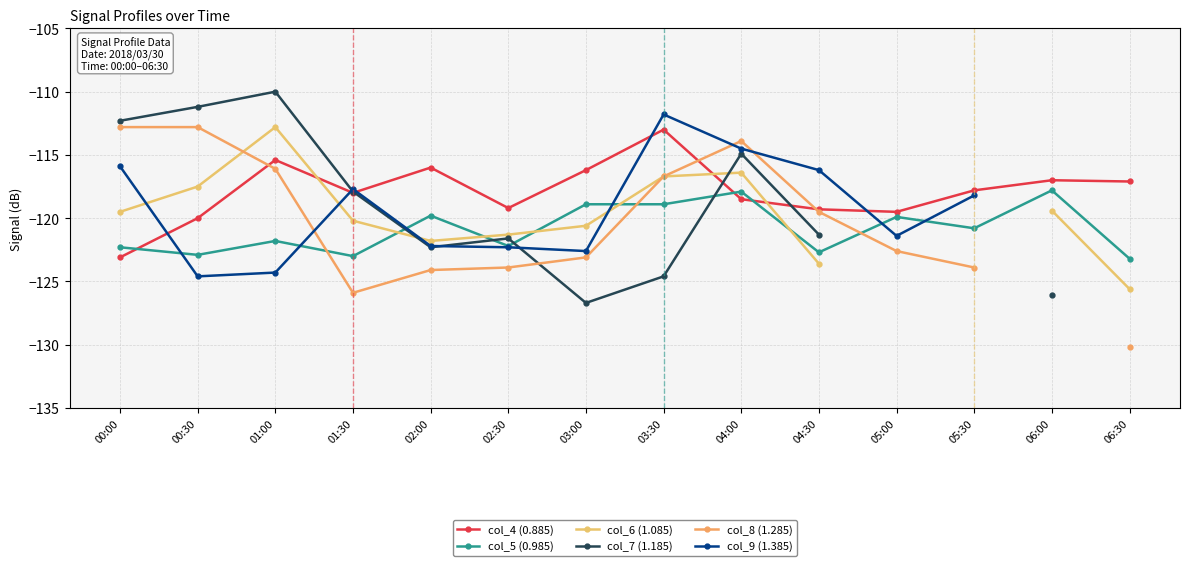

True or false: col_4 (0.885) has a value of -199.7 at 06:30.

False